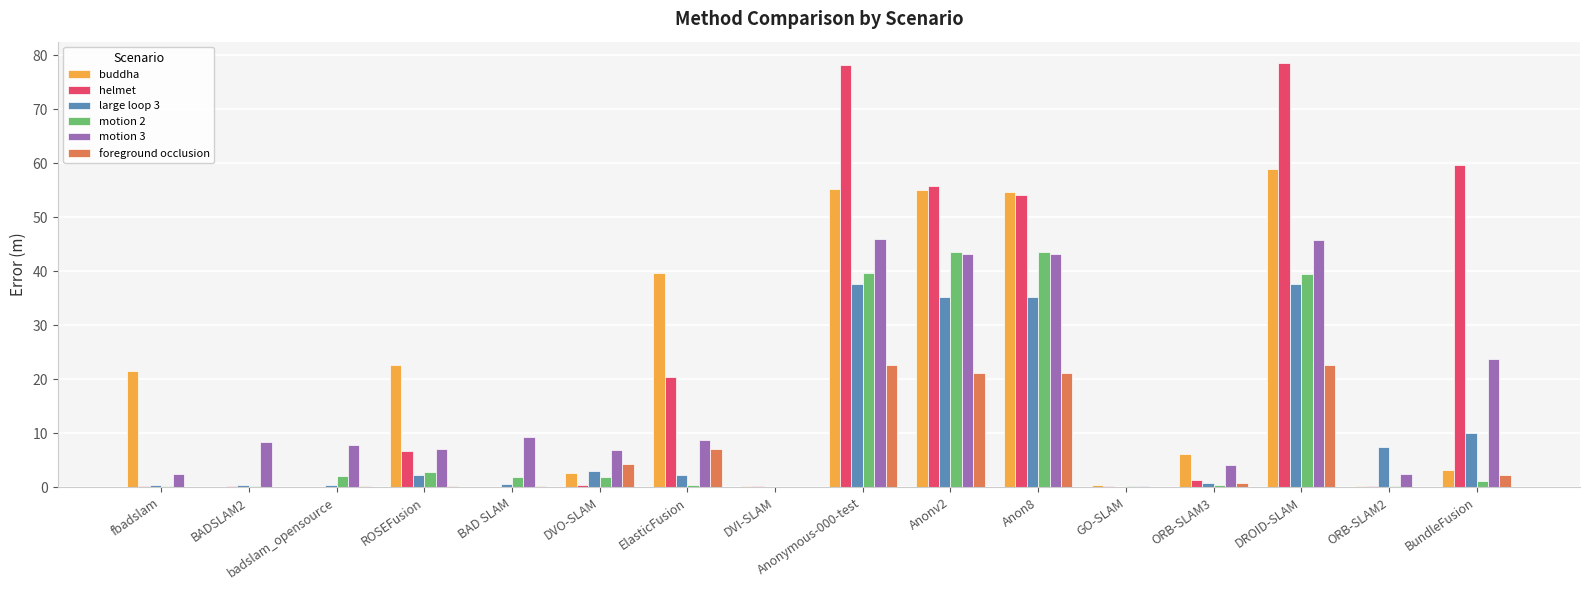

At which label is foreground occlusion closest to 11?

ElasticFusion